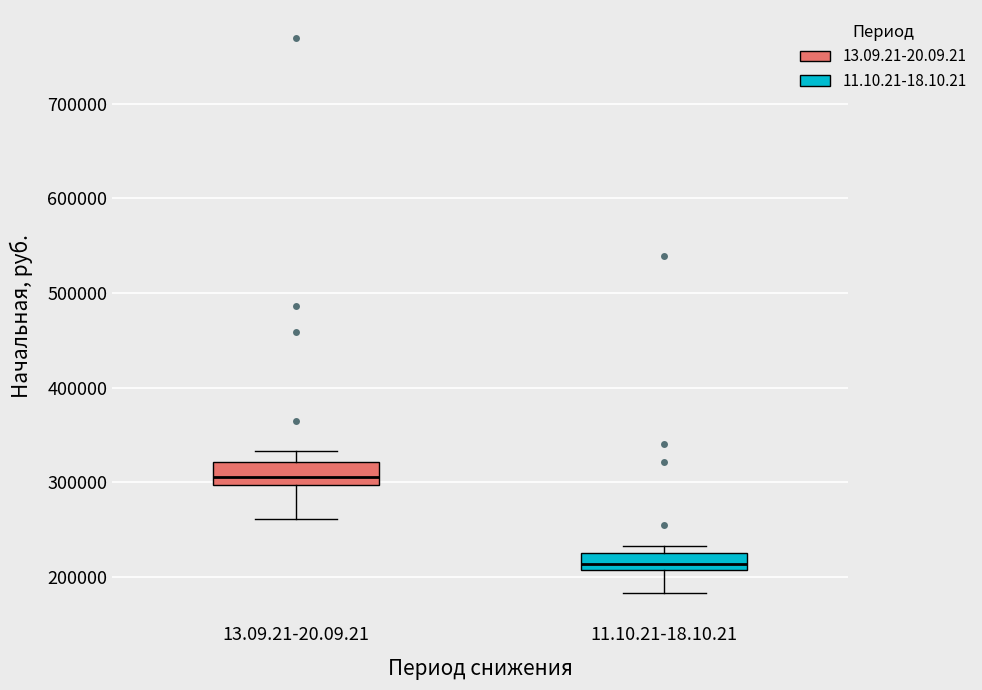

Reading left to right, read every box against the y-axis: the position of its median line, the range the box covers, and the ends of its whiskers. The values are not printed on the chart, so give them approximately, as read against the axis.

13.09.21-20.09.21: median 310000, box 300000 to 320000, whiskers 260000 to 330000
11.10.21-18.10.21: median 210000 (inside the box), box 210000 to 230000, whiskers 180000 to 230000 (just above the box's upper edge)